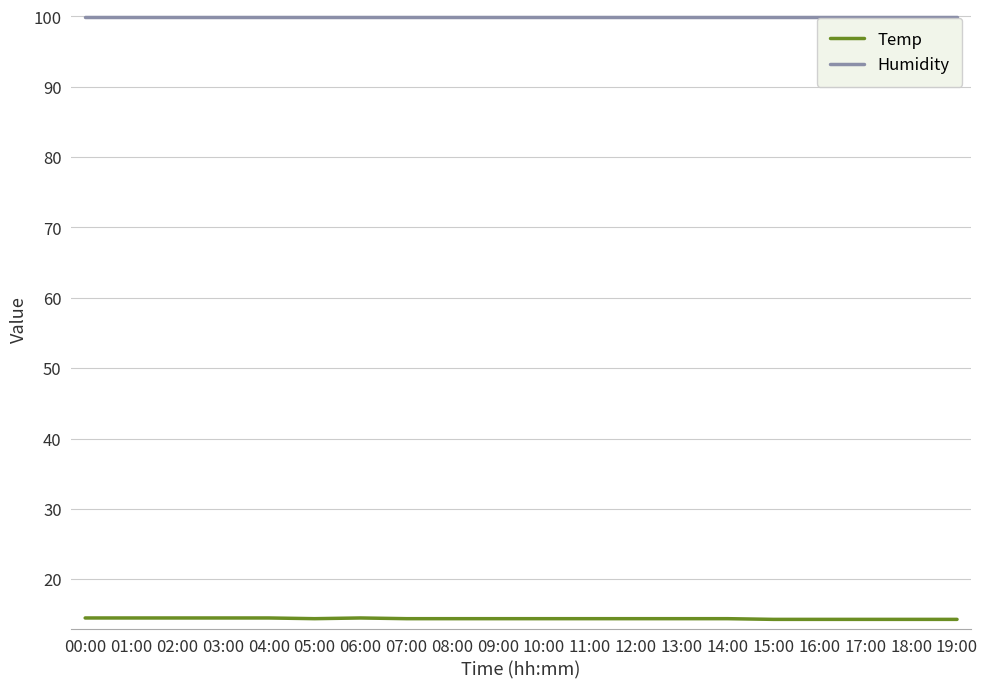

The Humidity series shows 99.9 at 13:00. True or false?

True